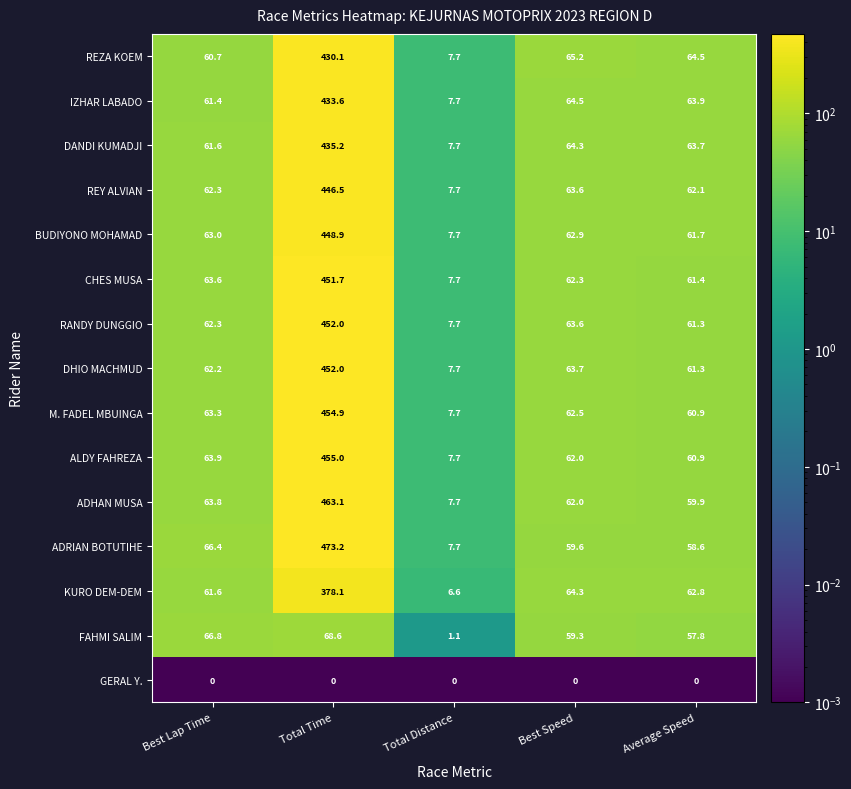

List the labels in order of BUDIYONO MOHAMAD value, smallest first.

Total Distance, Average Speed, Best Speed, Best Lap Time, Total Time